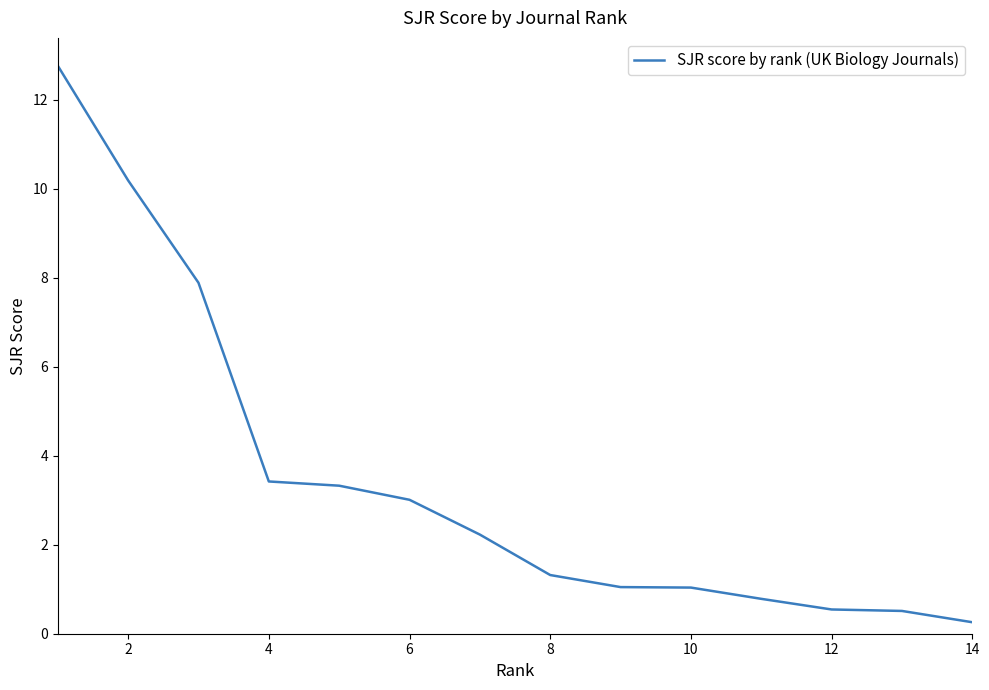

How many lines are shown in the chart?

1